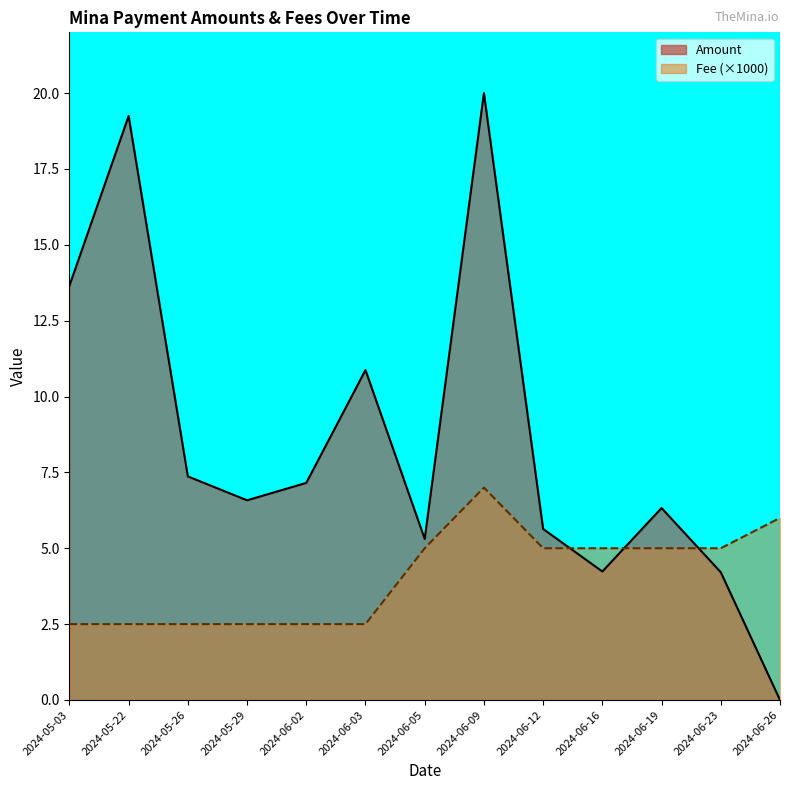

Does the chart display data point markers on the line(s)?

No